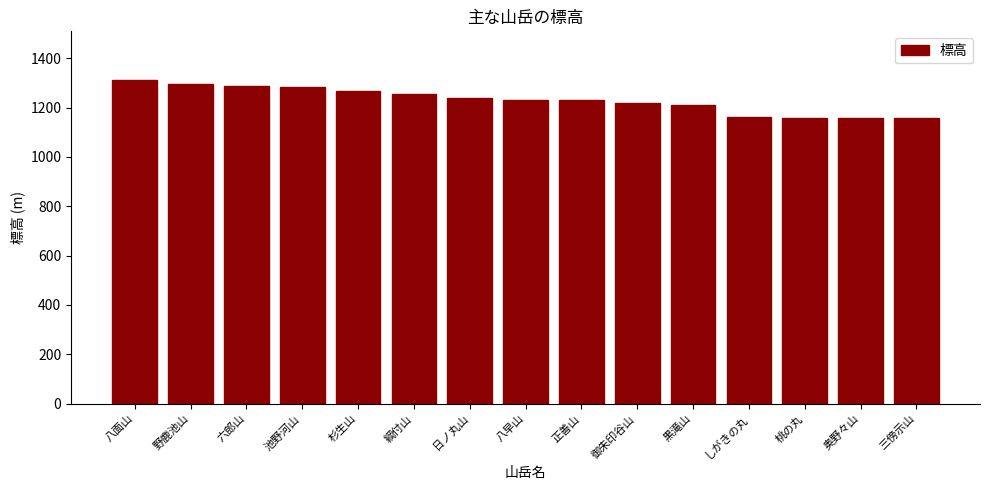

How many distinct data groups are displayed?

1